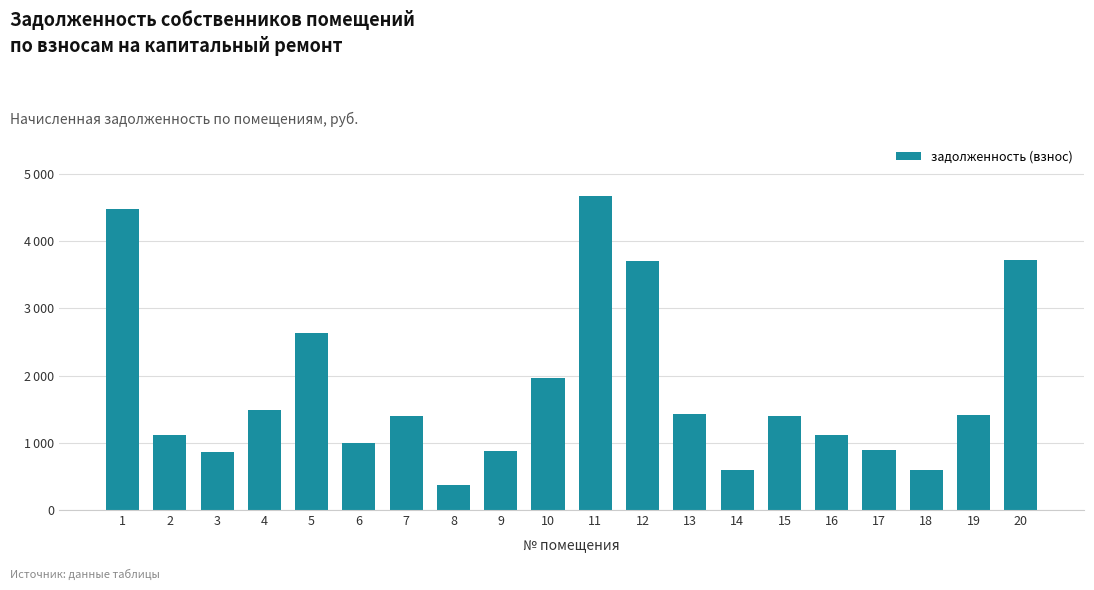

True or false: the data shows 687.7 at 6.

False